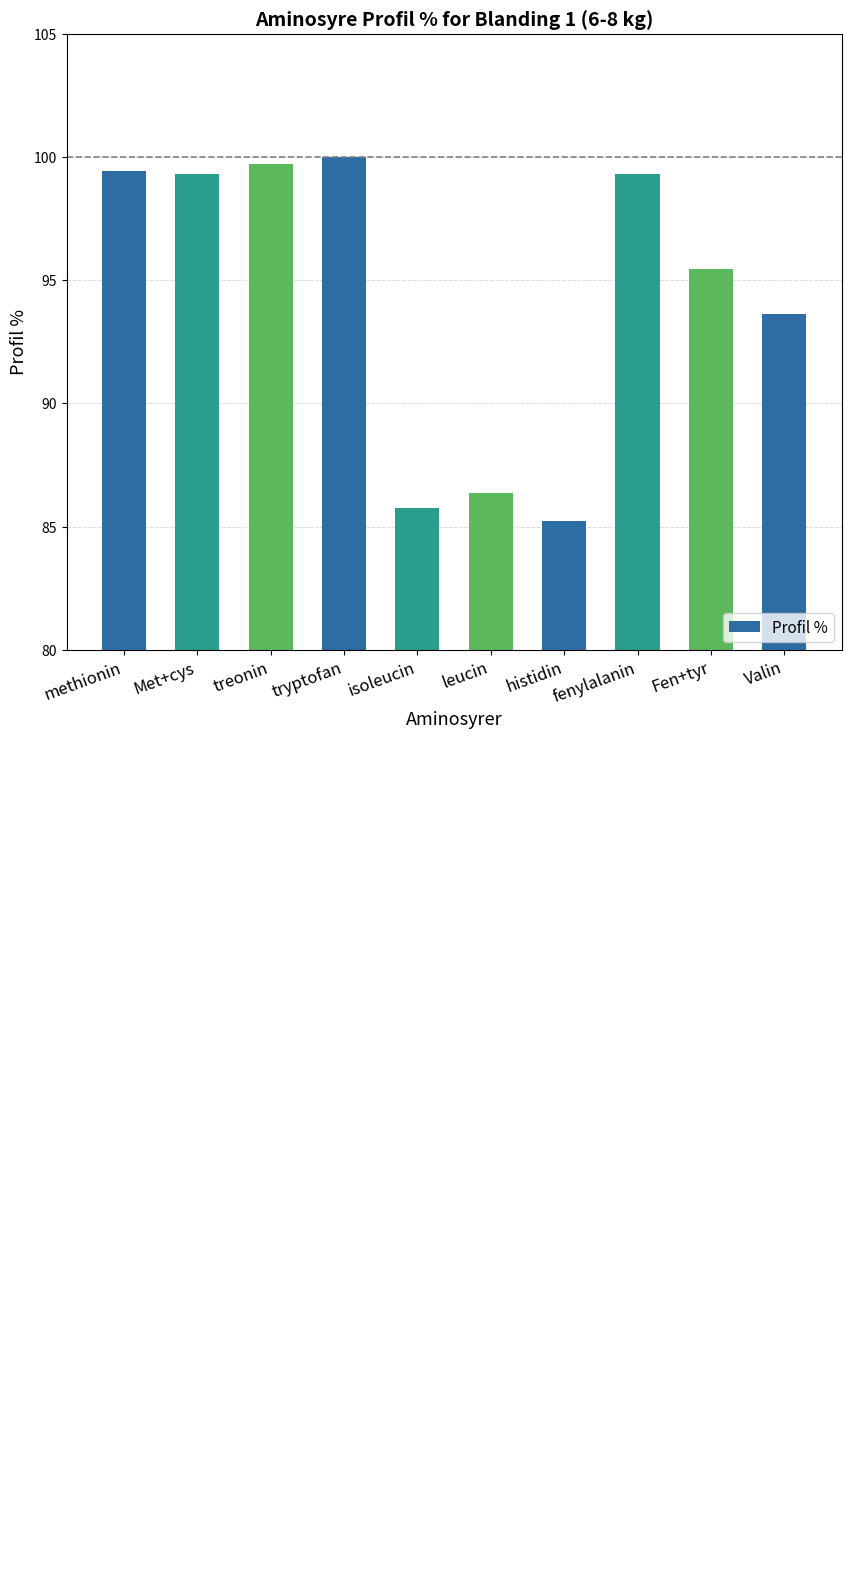

At which label is the value closest to 92?

Valin